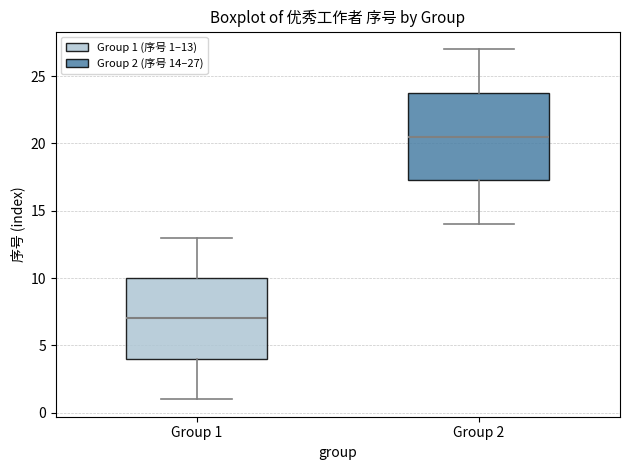

Where does the median line of the box for Group 2 sit on the y-axis? The values are not printed on the chart, so give them approximately, as read against the axis.

20.5